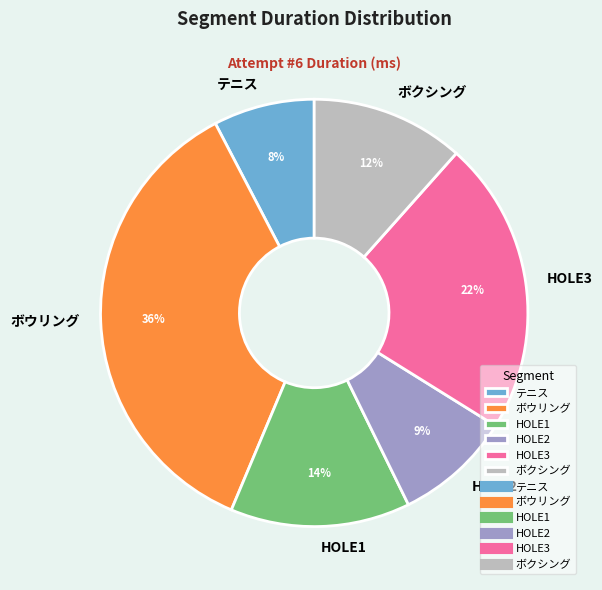

Is it true that HOLE2 is 9% of the pie?

True